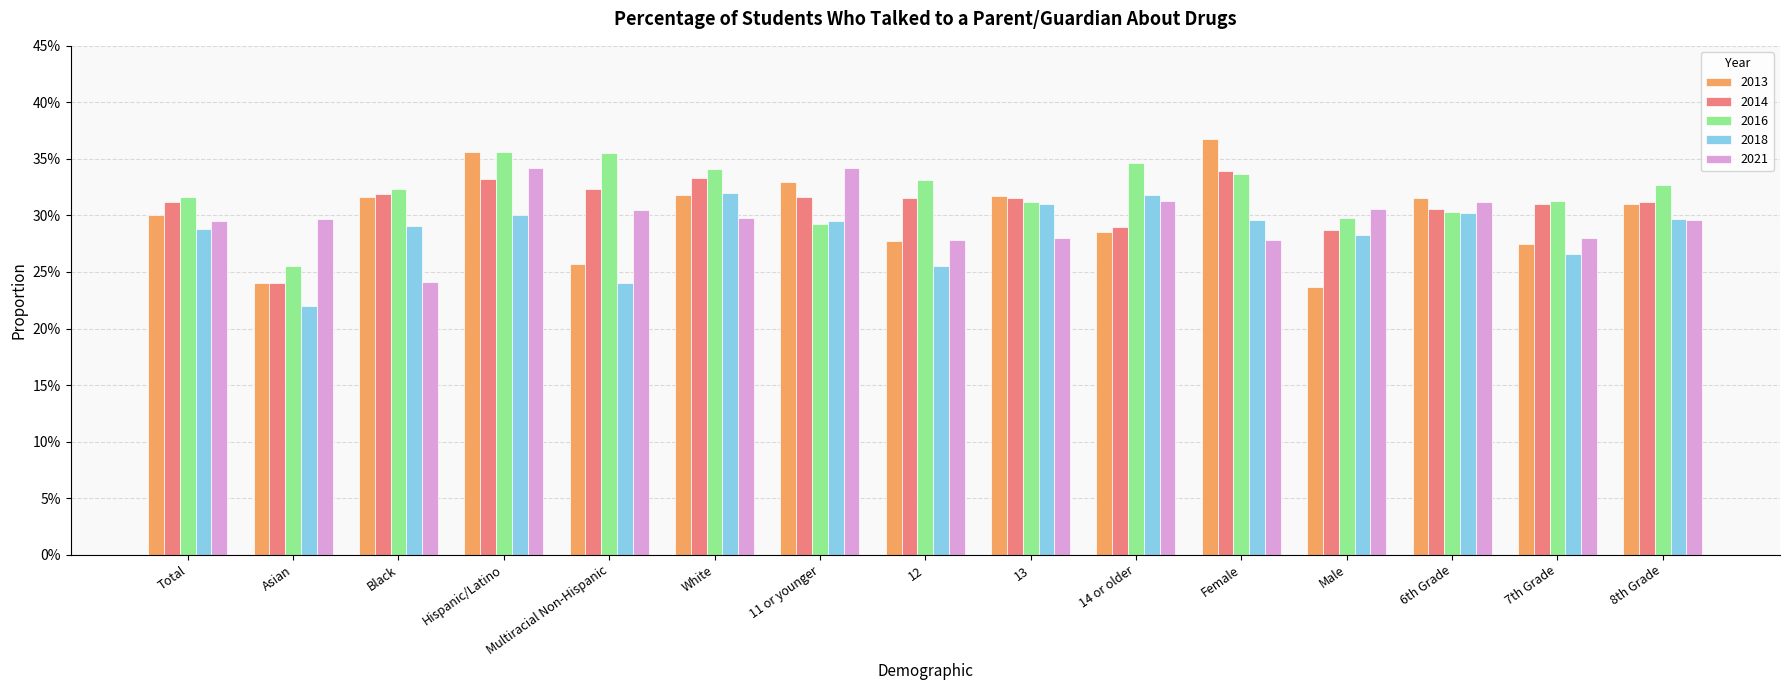

True or false: 2018 has a value of 0.3 at Total.

True